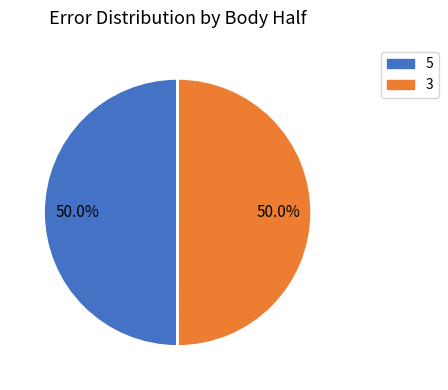

To the nearest percent, what portion does 5 represent?

50%